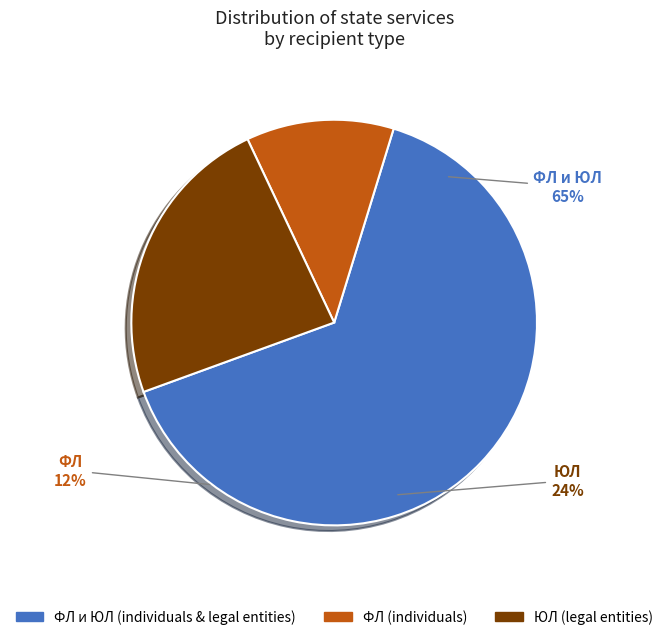

Rank the categories by value from highest to lowest.

ФЛ и ЮЛ, ЮЛ, ФЛ